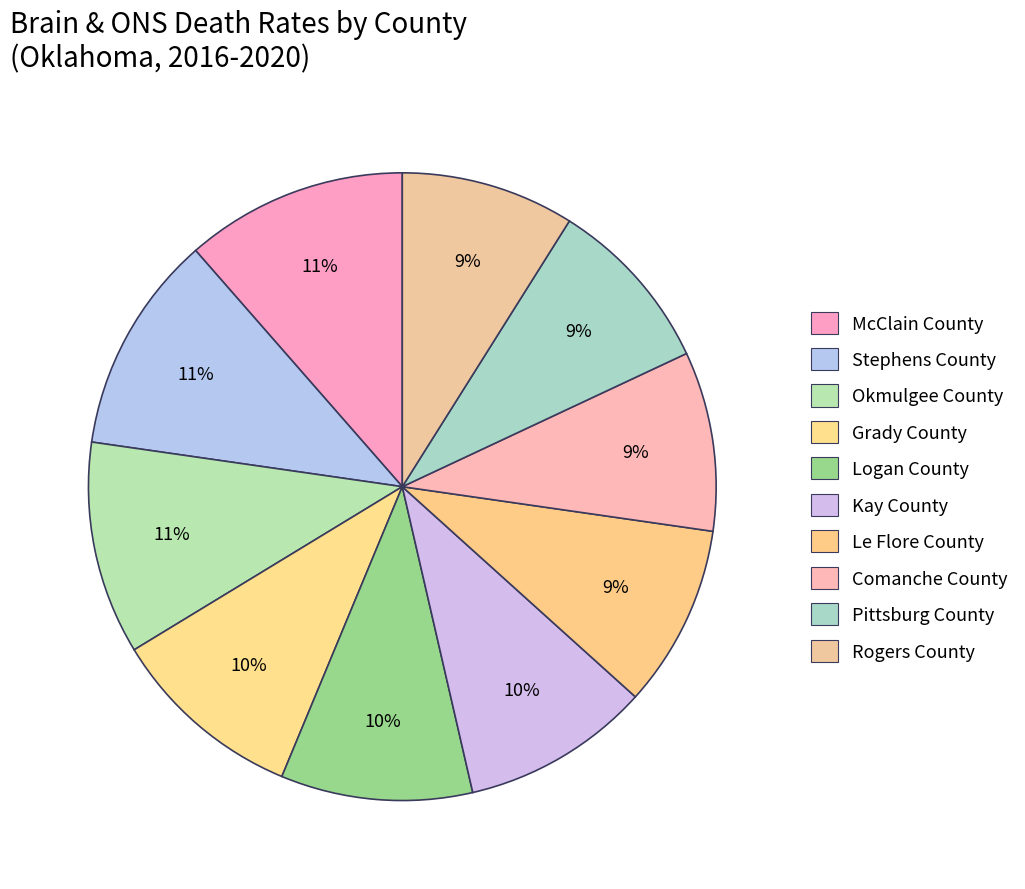

True or false: Le Flore County accounts for 9% of the total.

True